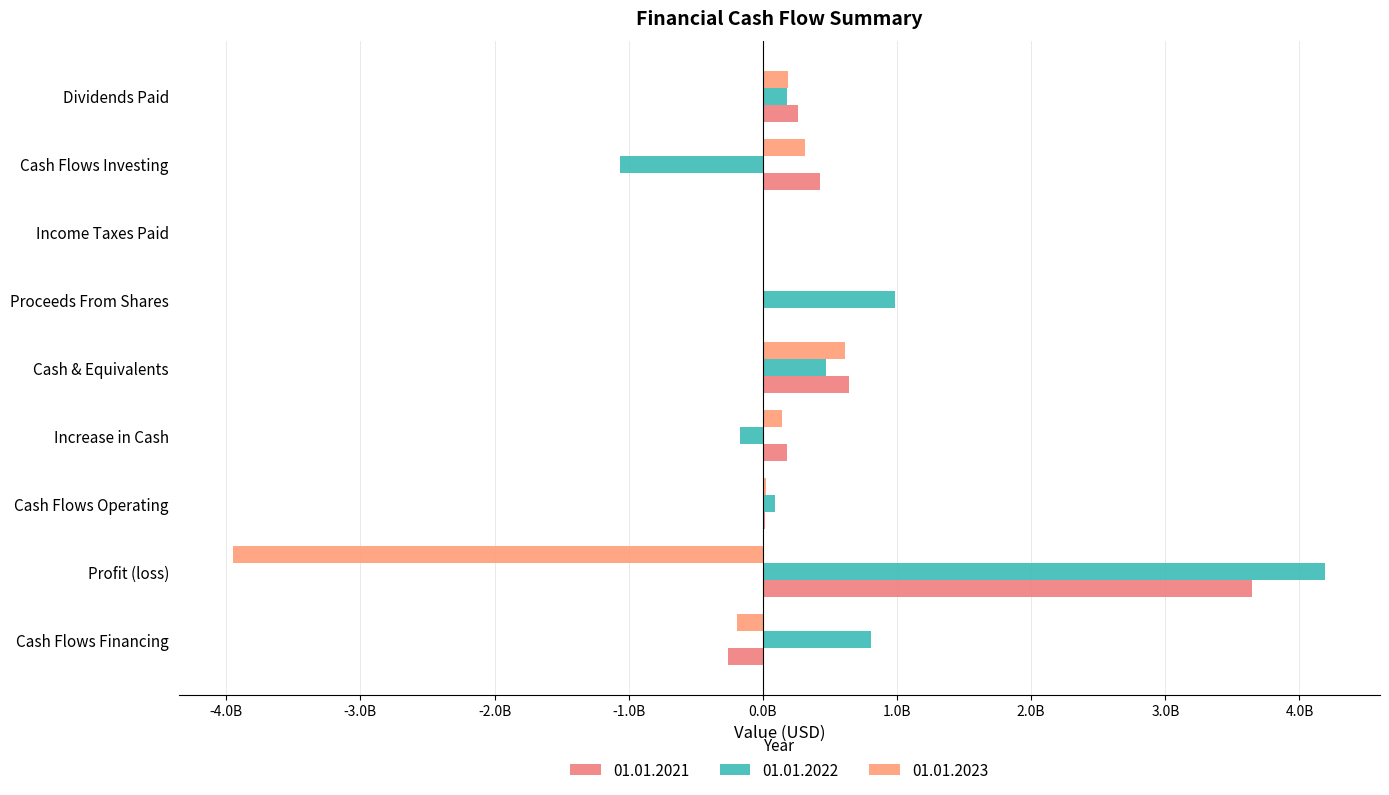

True or false: 01.01.2021 has a value of 151417182 at Cash Flows Investing.

False